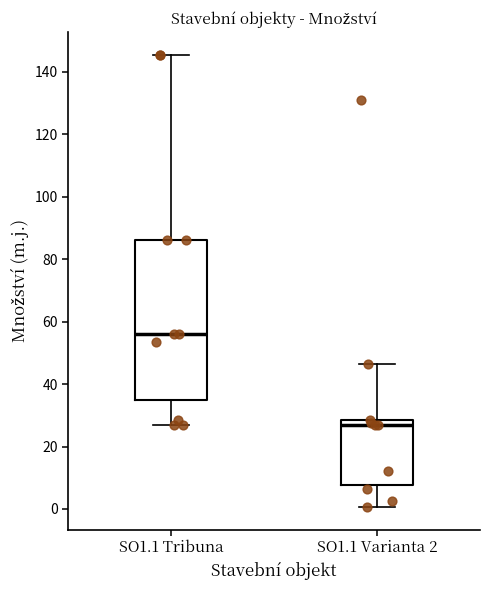

Where is the upper edge of the box for SO1.1 Tribuna on the y-axis? The values are not printed on the chart, so give them approximately, as read against the axis.

86